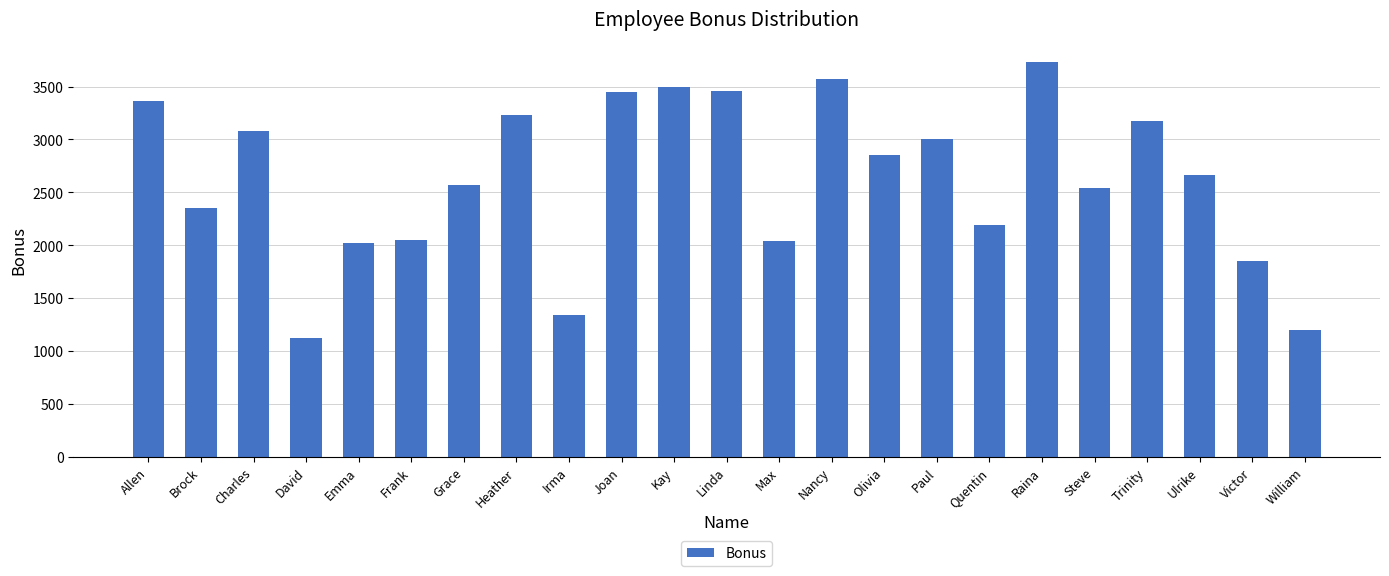

Read the value at Raina.

3735.4